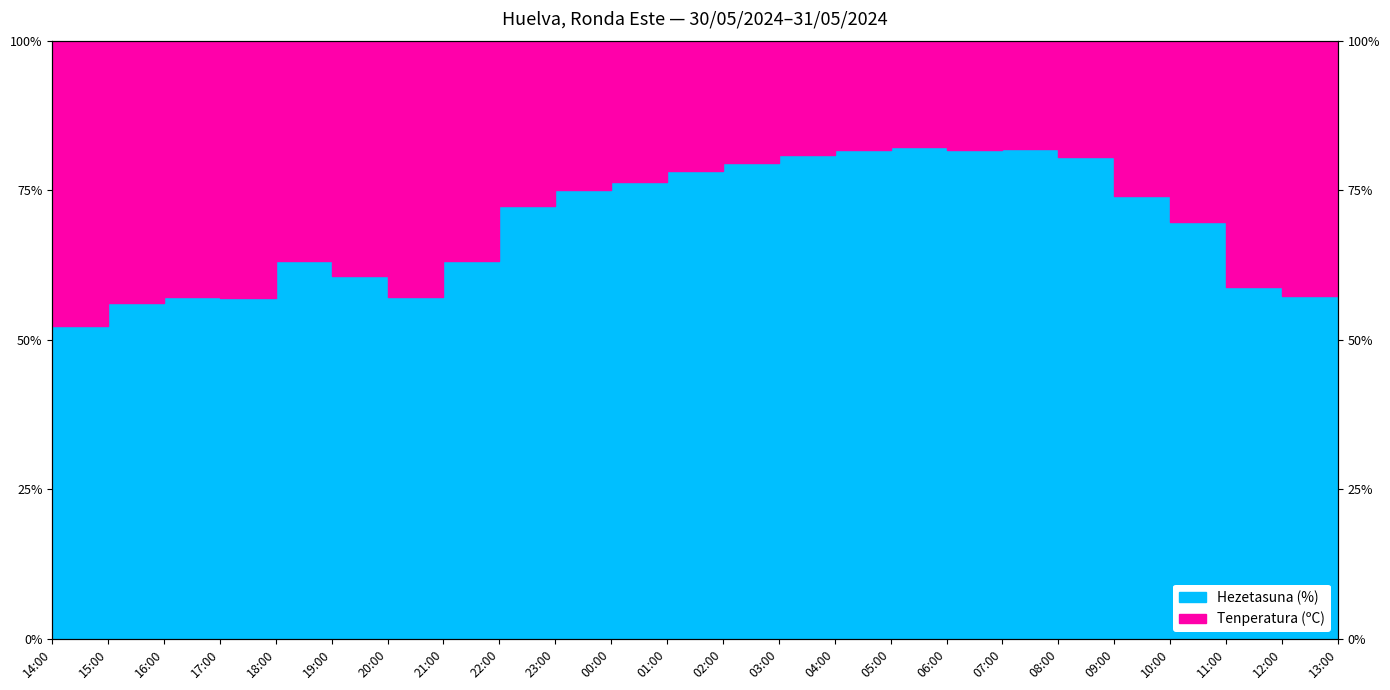

True or false: the data shows 130.3 at 04:00.

False